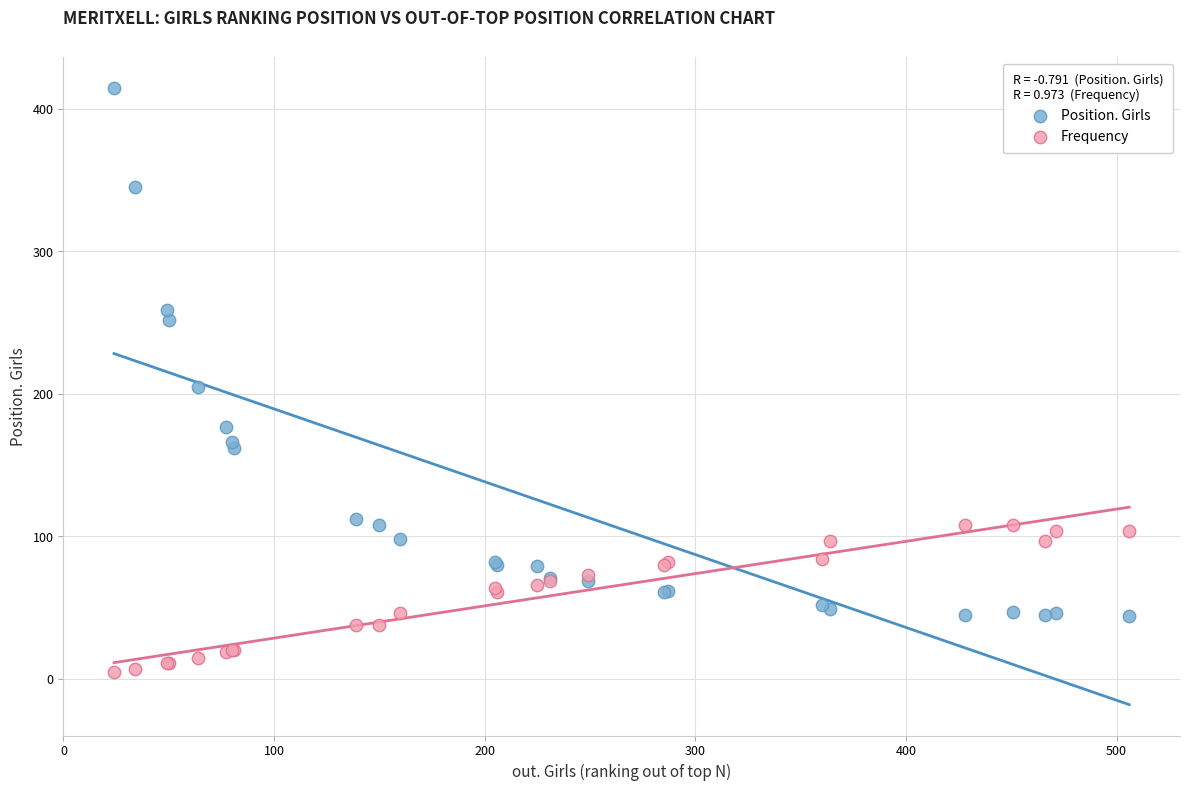

Across all series, what Y value is closest to 210?

205